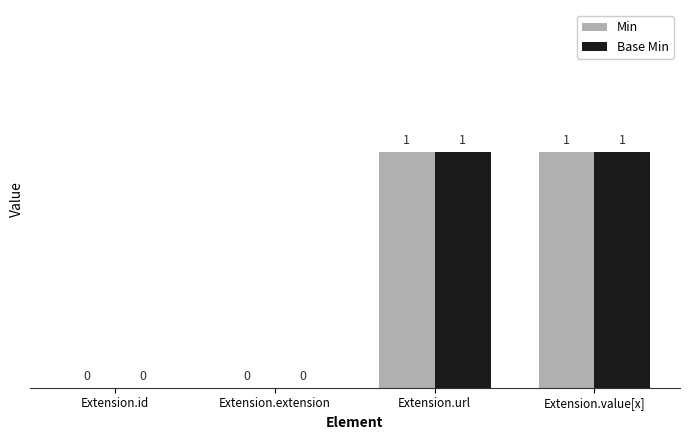

Is the value of Base Min at Extension.id greater than the value of Min at Extension.value[x]?

No